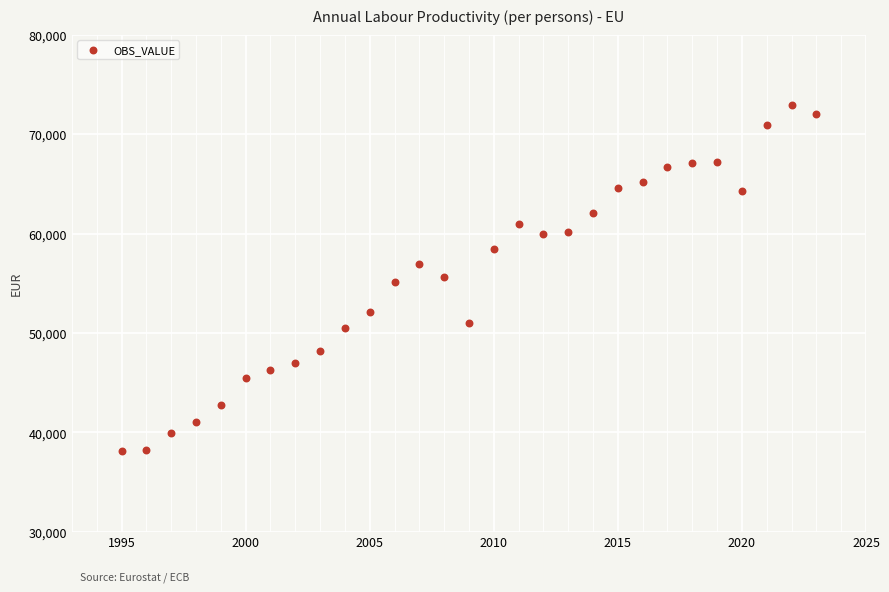

What is the range of Y values (max minus min)?

34801.4